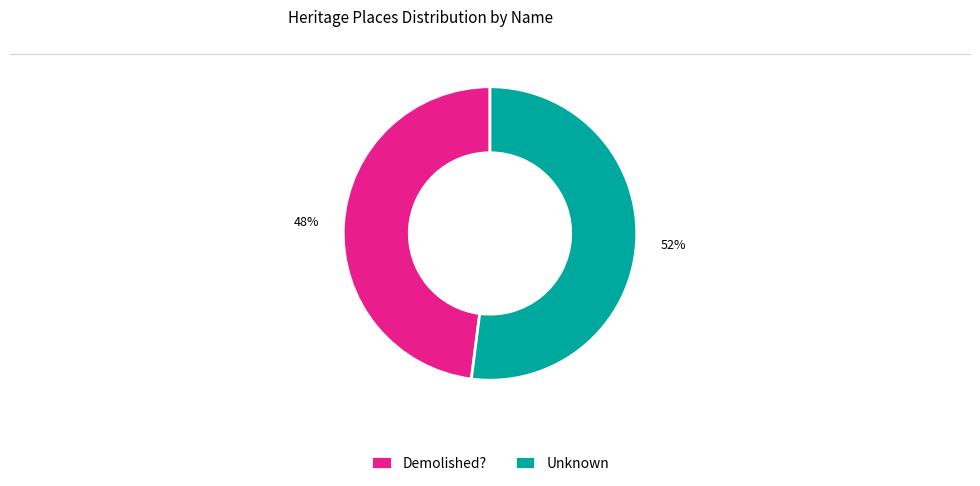

To the nearest percent, what percentage of the pie is Demolished??

48%